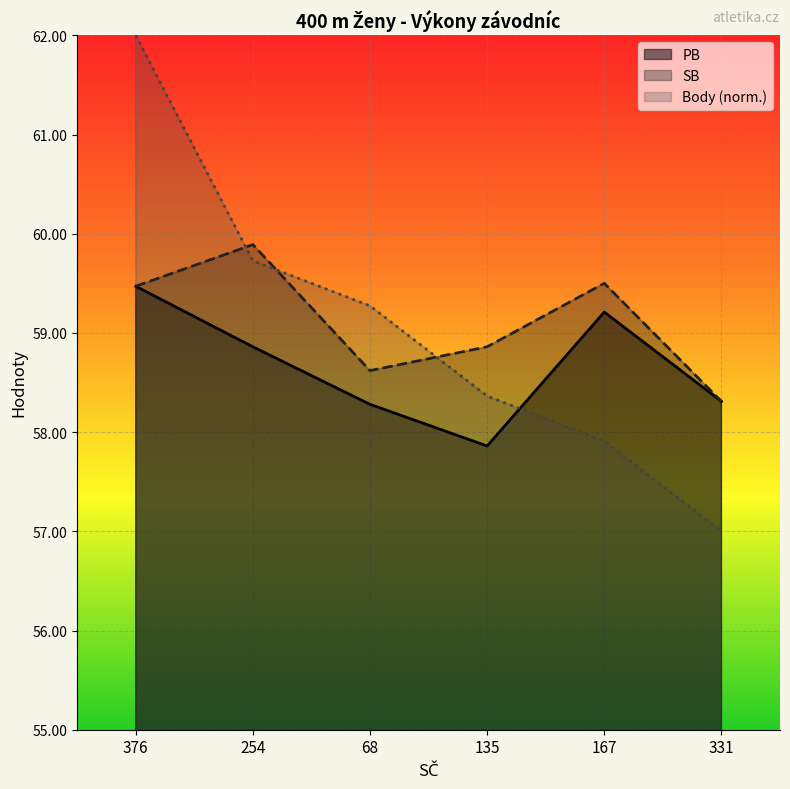

Reading right to left, extract all data points from this chart.

PB: 331=58.3	167=59.2	135=57.9	68=58.3	254=58.9	376=59.5
SB: 331=58.3	167=59.5	135=58.9	68=58.6	254=59.9	376=59.5
Body: 331=57.0	167=57.9	135=58.4	68=59.3	254=59.7	376=62.0